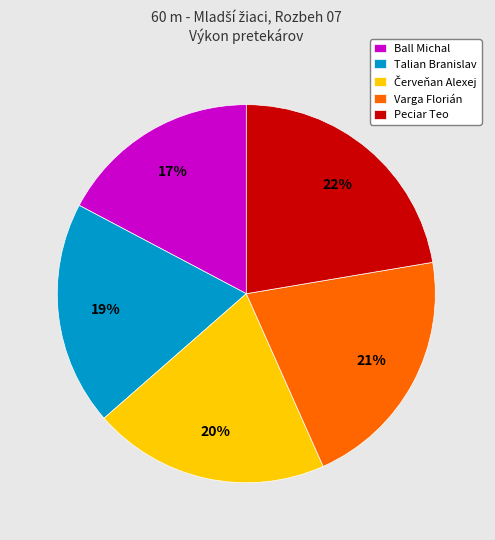

Which slice is the smallest?

Ball Michal